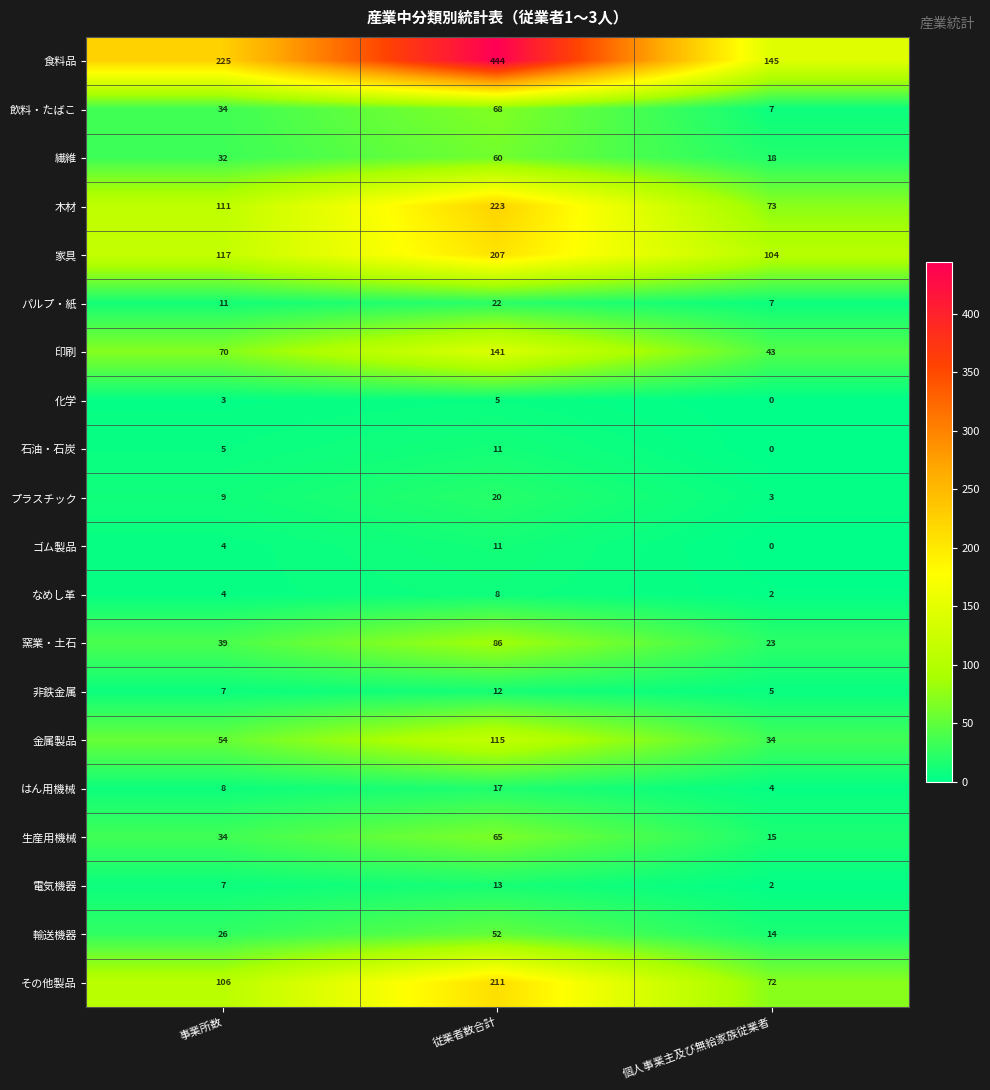

What is the highest value of the 食料品 series?

444